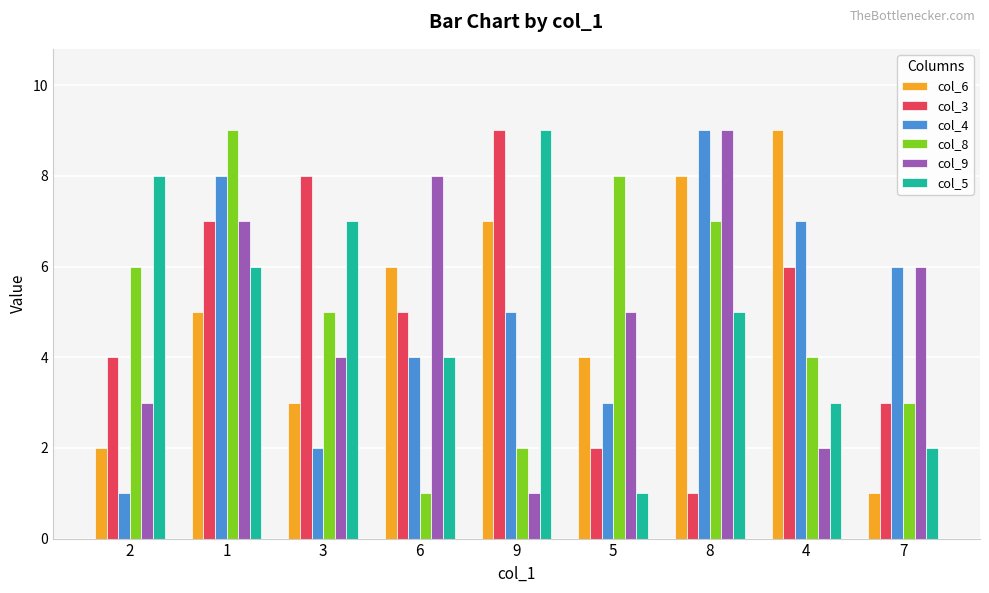

Is the value of col_9 at 7 greater than the value of col_8 at 5?

No